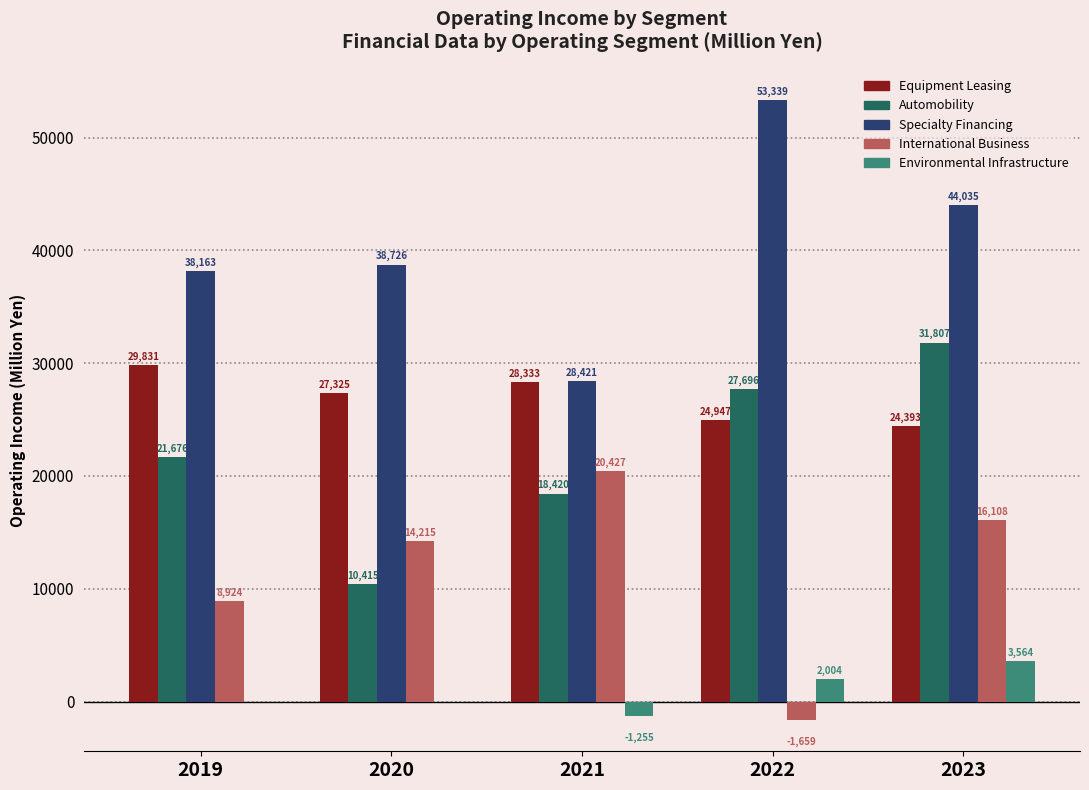

Which series changed the most between 2021 and 2022?

Specialty Financing